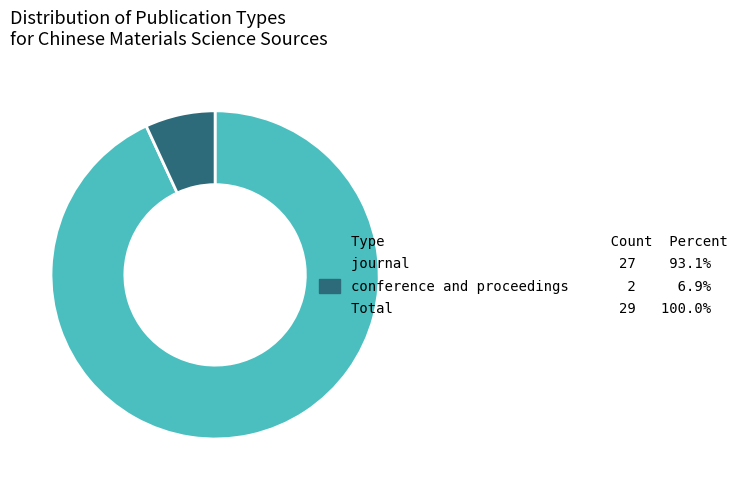

Is there a majority slice in this chart?

Yes